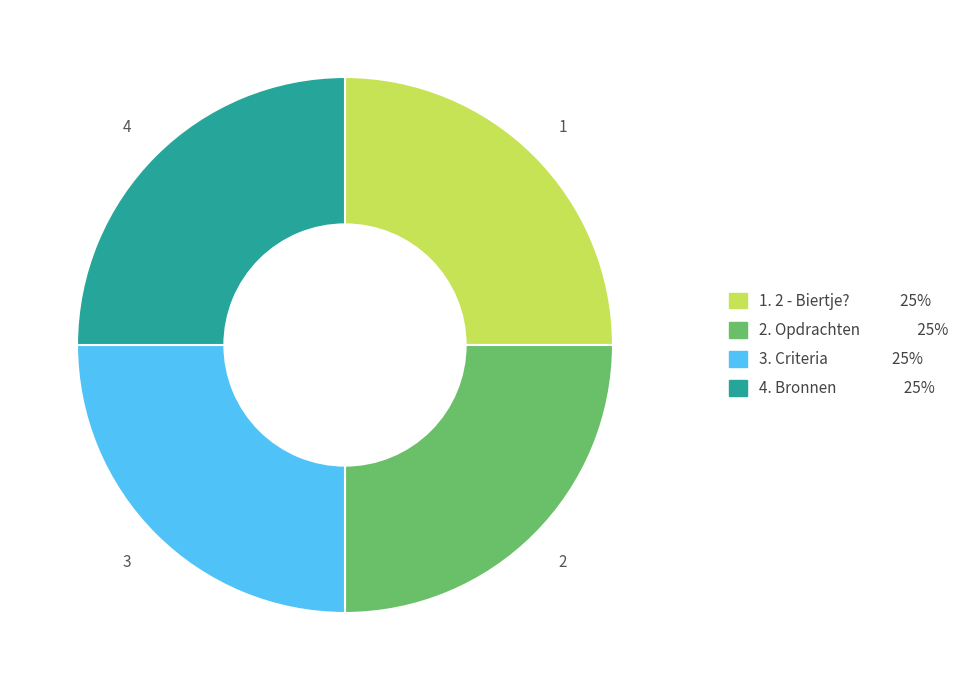

Is there a majority slice in this chart?

No